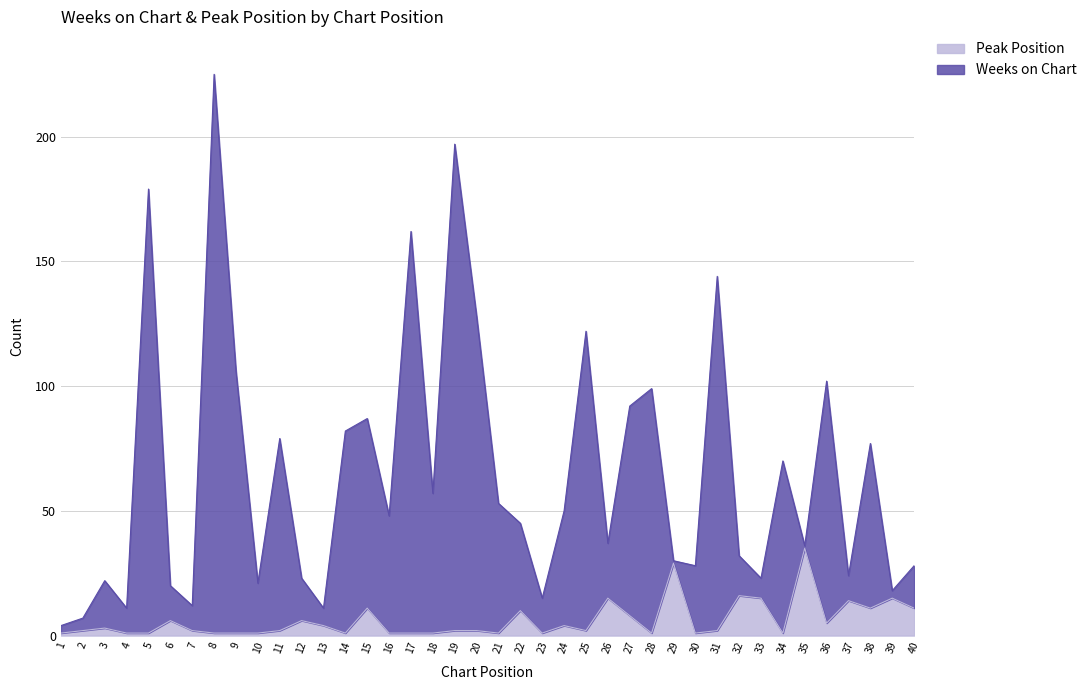

True or false: Weeks on Chart and Peak Position intersect in this chart.

False